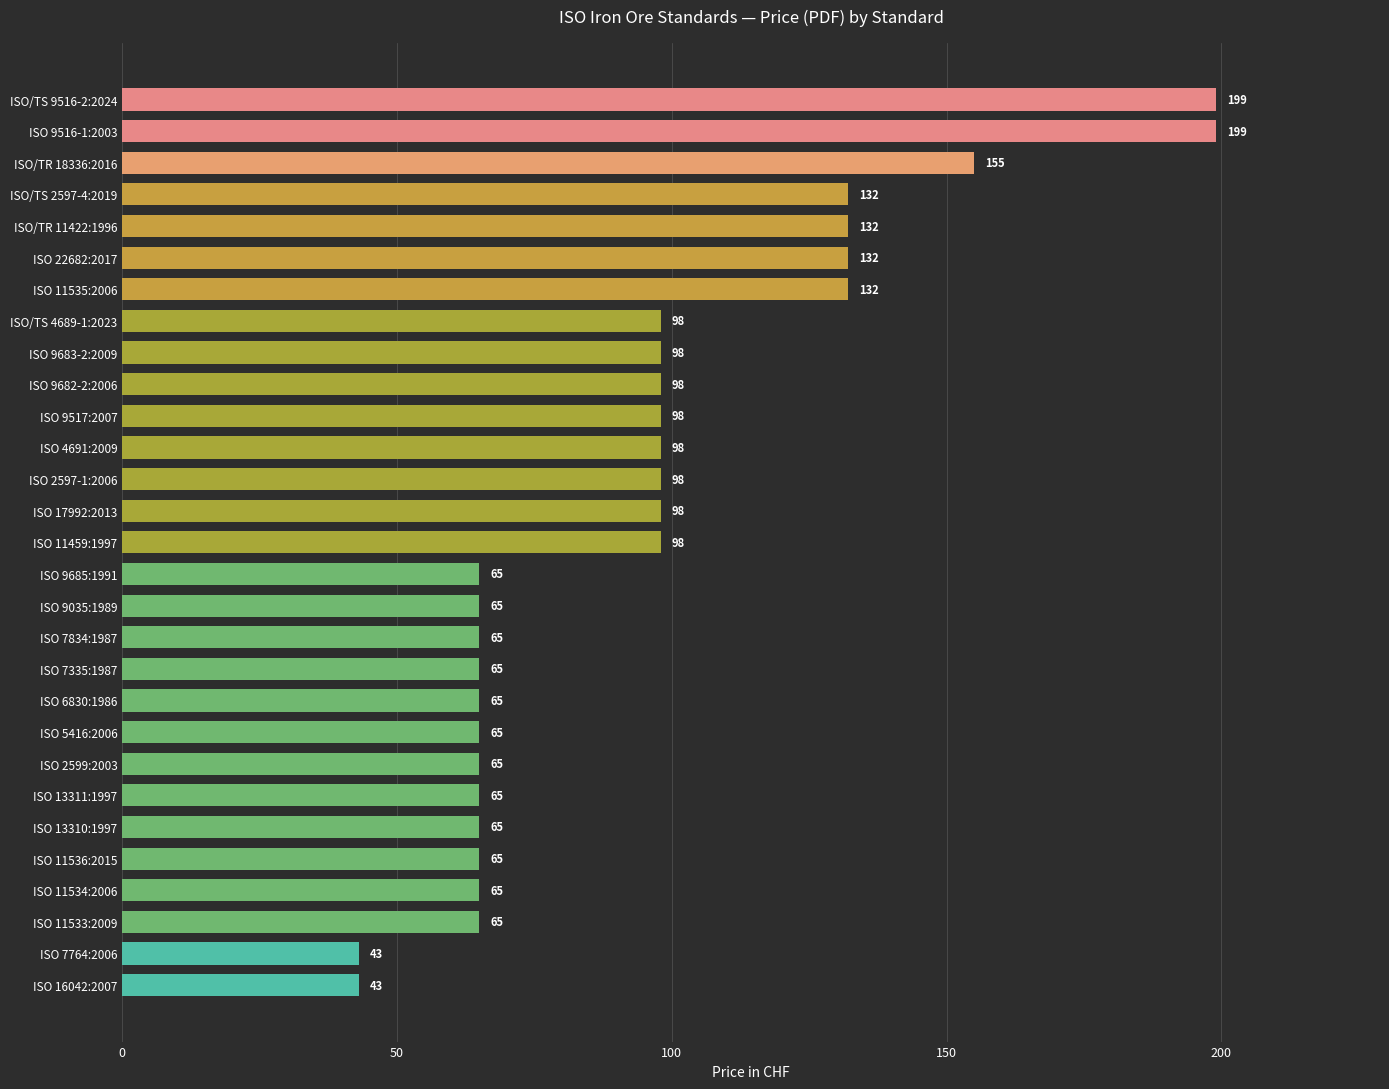

The value at ISO 11459:1997 is 158. True or false?

False